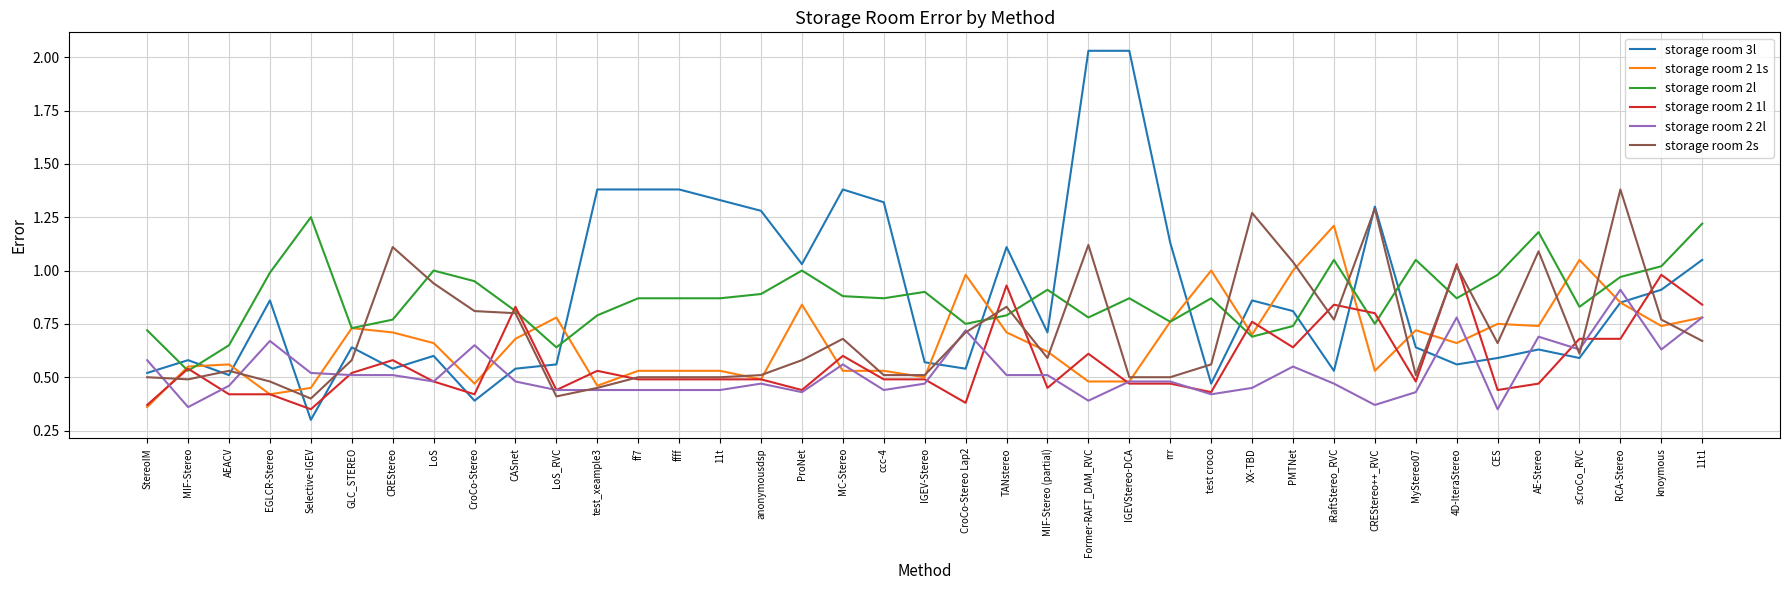

What is the total value across all series at XX-TBD?

4.7